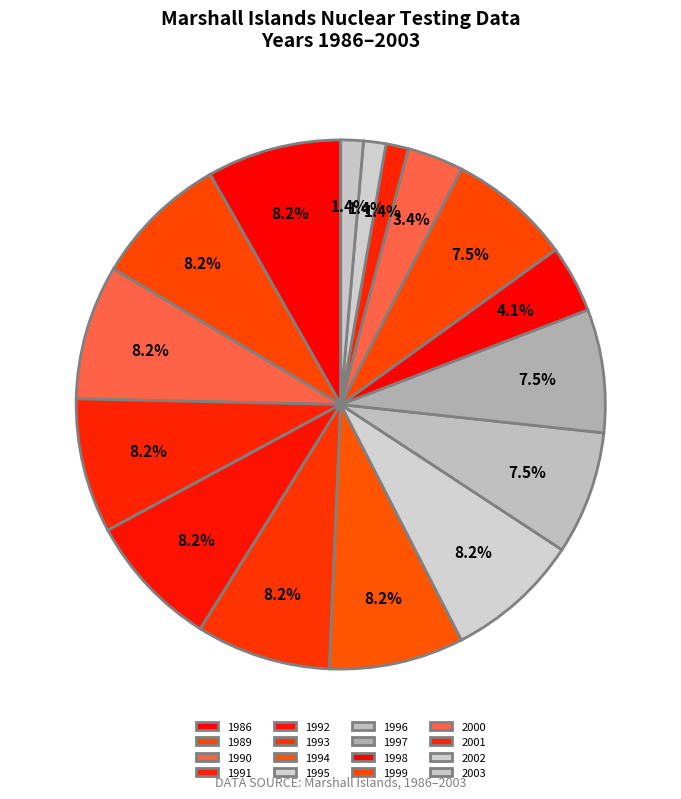

Count the number of slices in the pie.

16